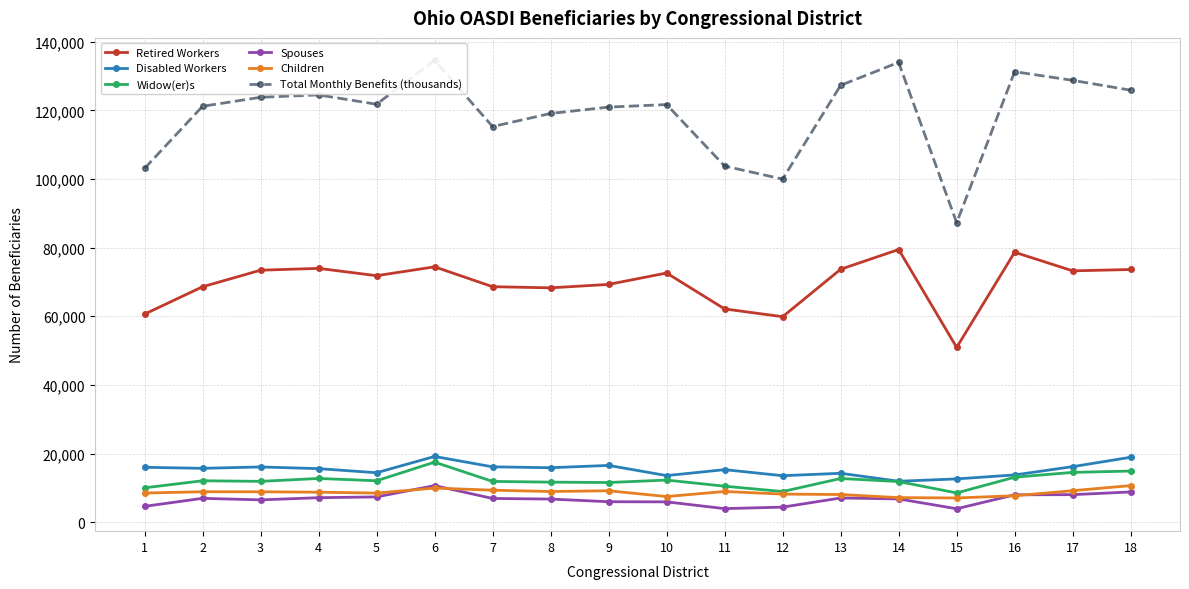

At which category does Widow(er)s reach its first local valley?

3